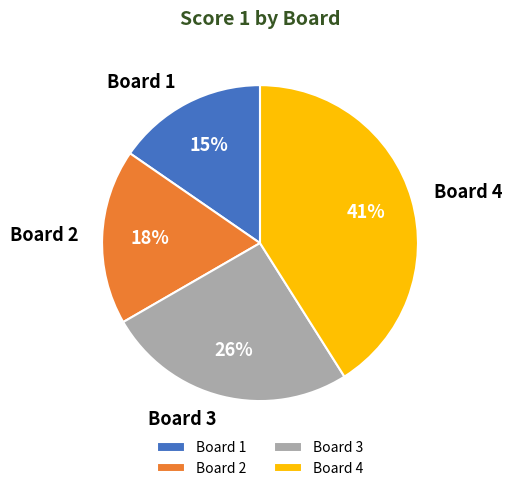

To the nearest percent, what portion does Board 4 represent?

41%